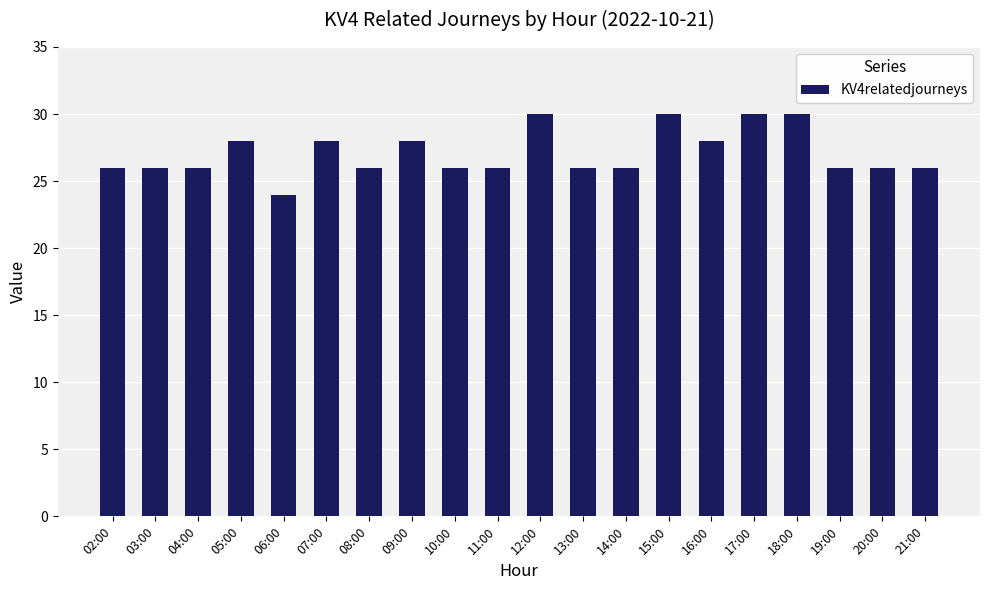

Is it true that the value at 11:00 is 26?

True